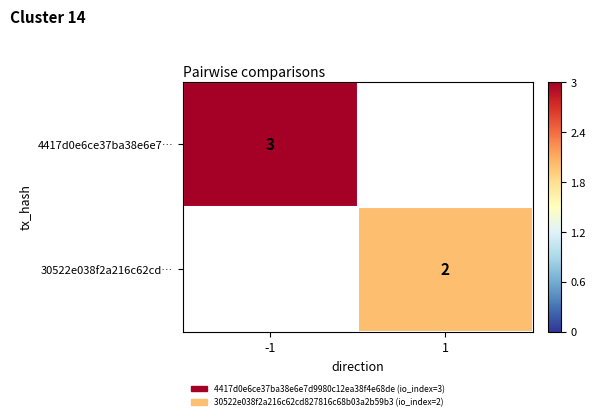

The 30522e038f2a216c62cd… series shows 1 at 1. True or false?

False